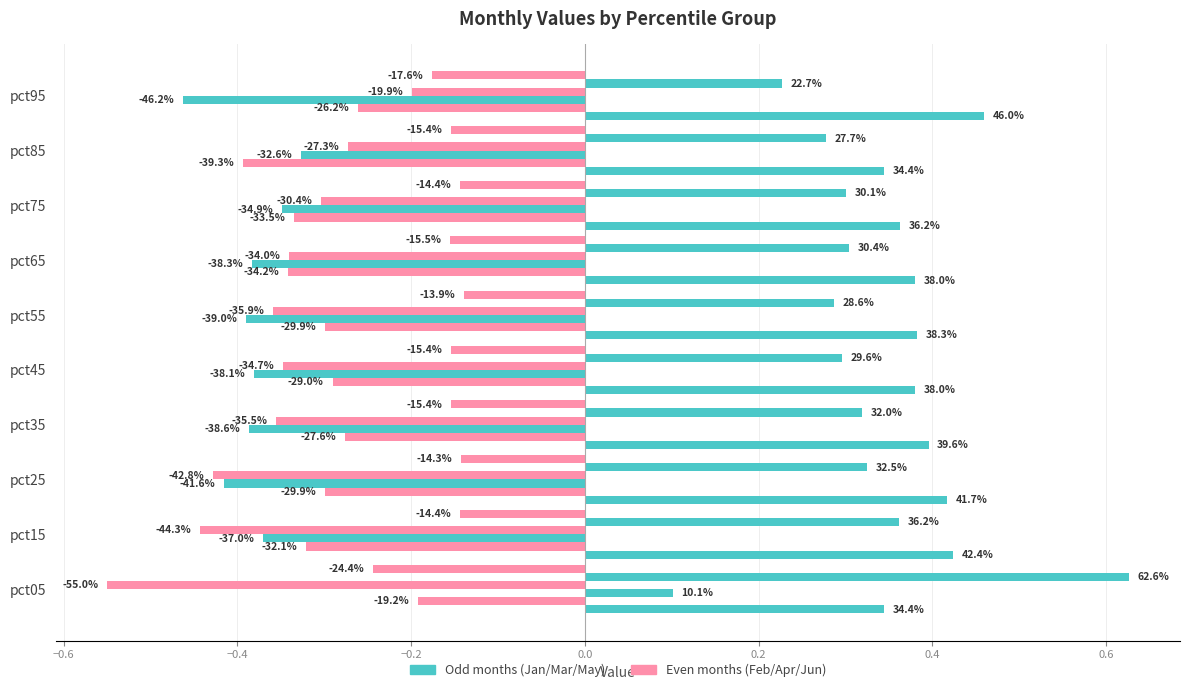

Are the bars grouped side by side (vs. stacked)?

Yes